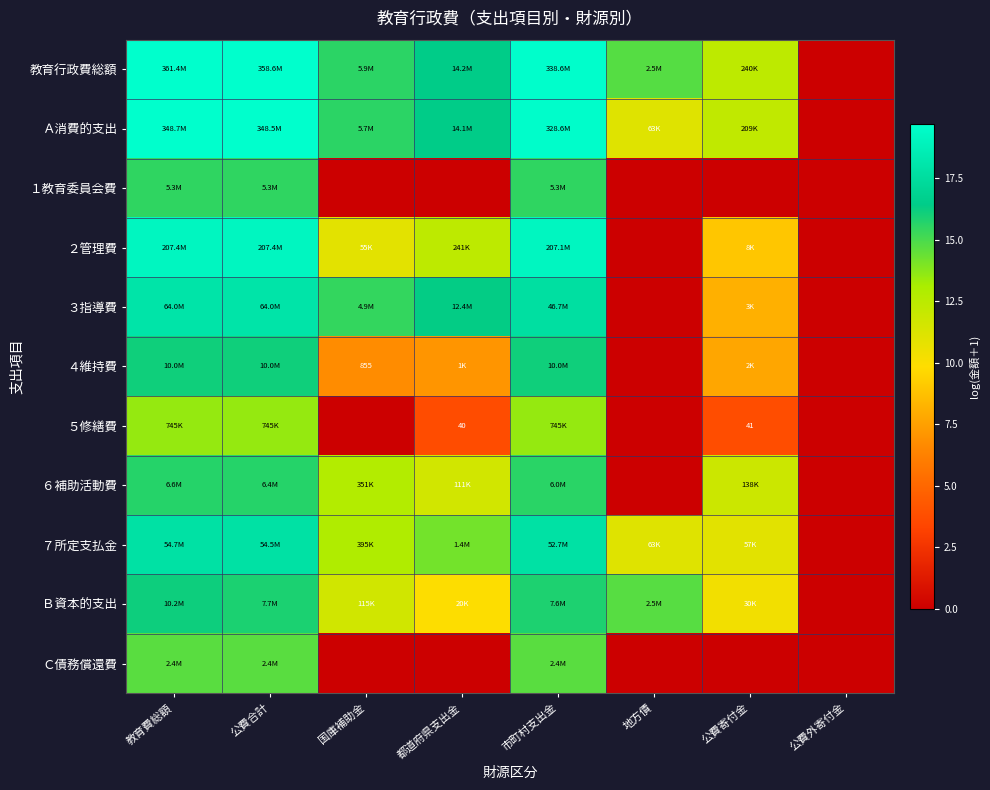

True or false: Ａ消費的支出 has a value of 6.9 at 公費寄付金.

False